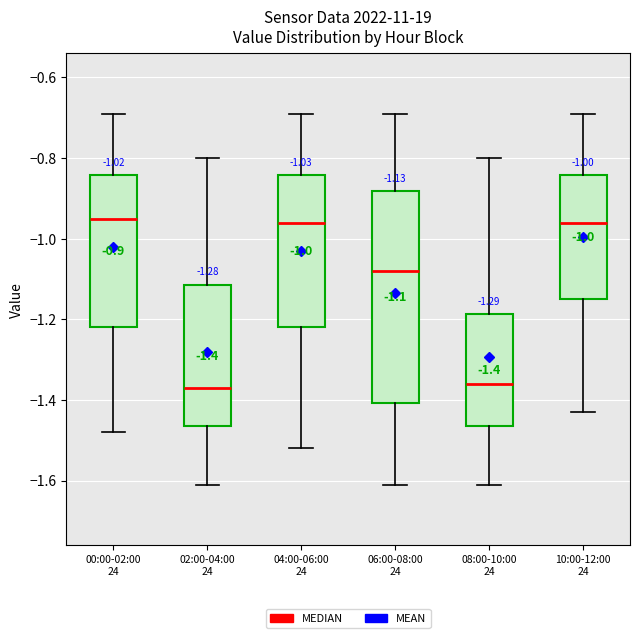

Which box is the tallest, from its lower edge to its upper edge?

06:00-08:00 24